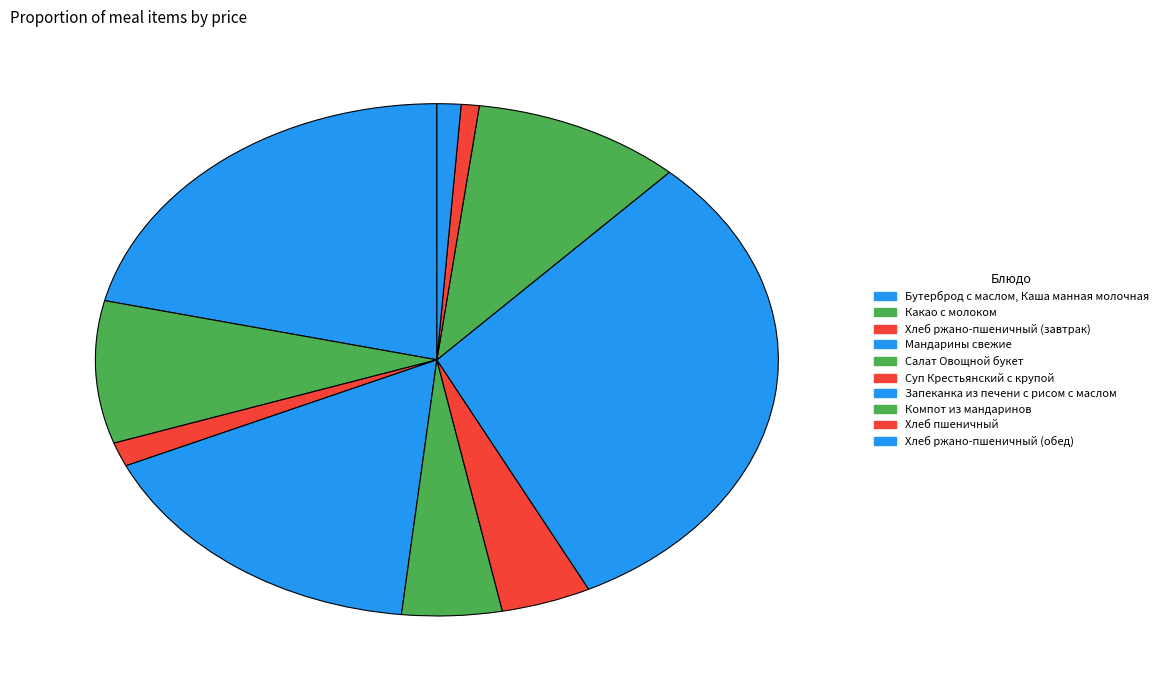

What percentage is the Компот из мандаринов slice, to the nearest percent?

10%